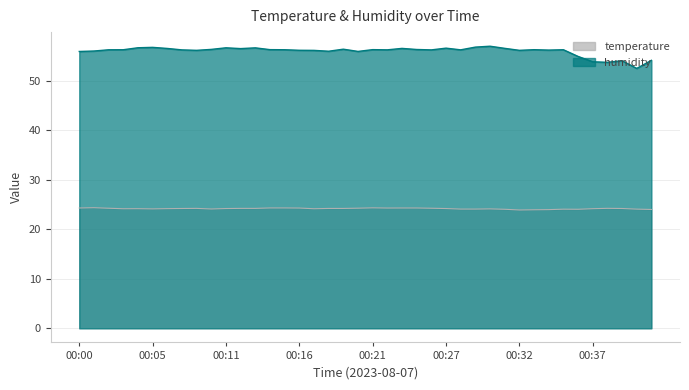

What is the sum of all temperature values?

966.5